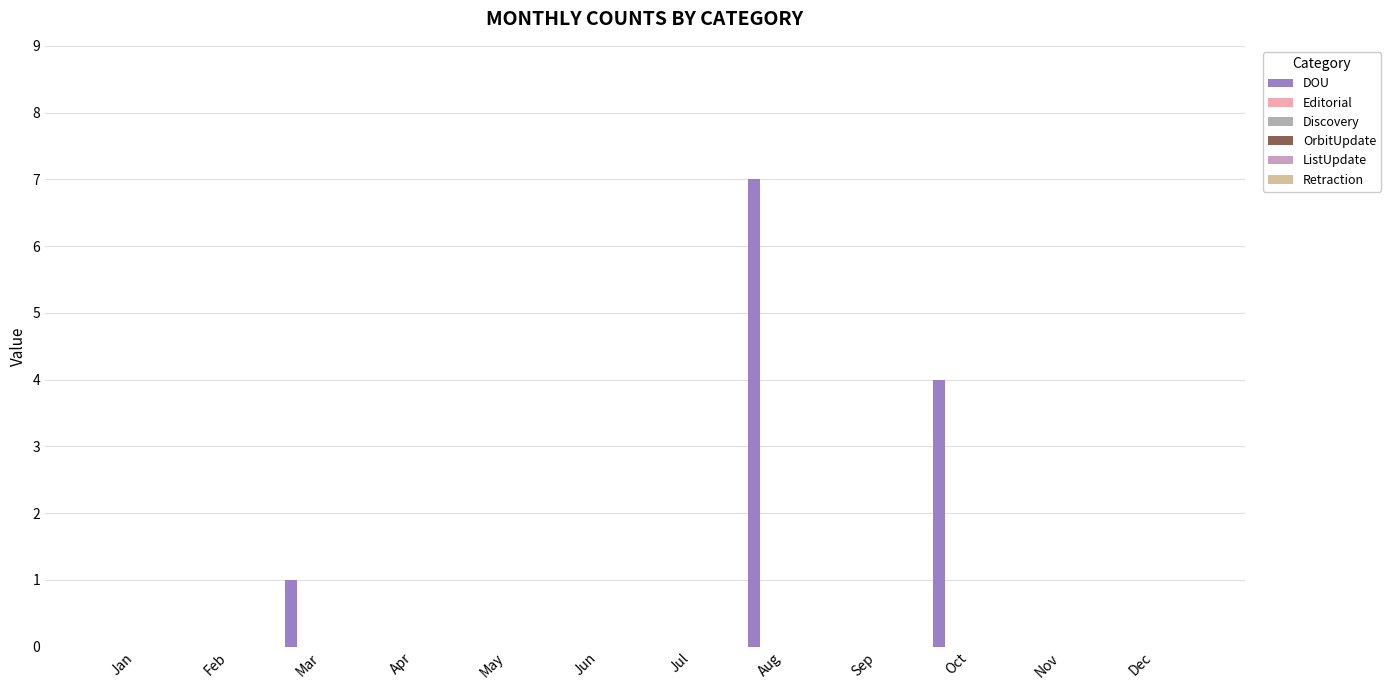

Reading left to right, transcribe all the data shown in this chart.

DOU: 0	0	1	0	0	0	0	7	0	4	0	0
Editorial: 0	0	0	0	0	0	0	0	0	0	0	0
Discovery: 0	0	0	0	0	0	0	0	0	0	0	0
OrbitUpdate: 0	0	0	0	0	0	0	0	0	0	0	0
ListUpdate: 0	0	0	0	0	0	0	0	0	0	0	0
Retraction: 0	0	0	0	0	0	0	0	0	0	0	0